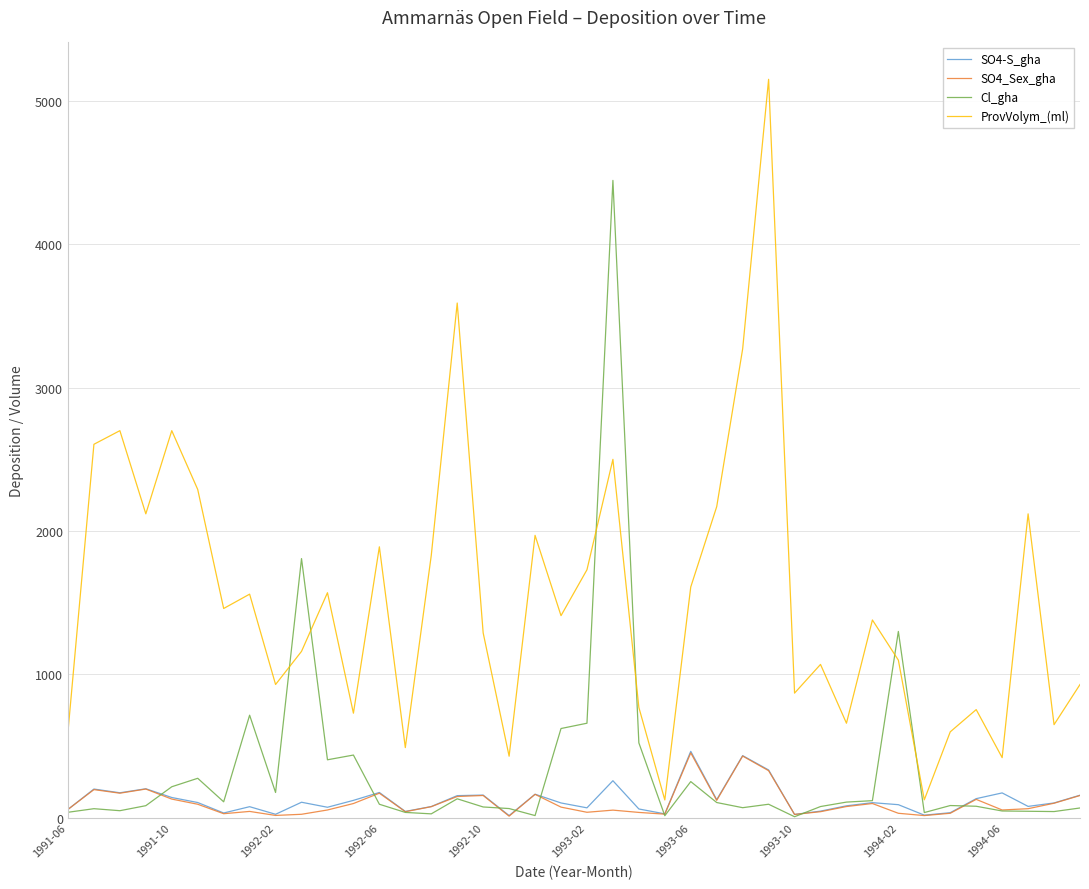

Which series has the largest range (max minus min)?

ProvVolym_(ml)